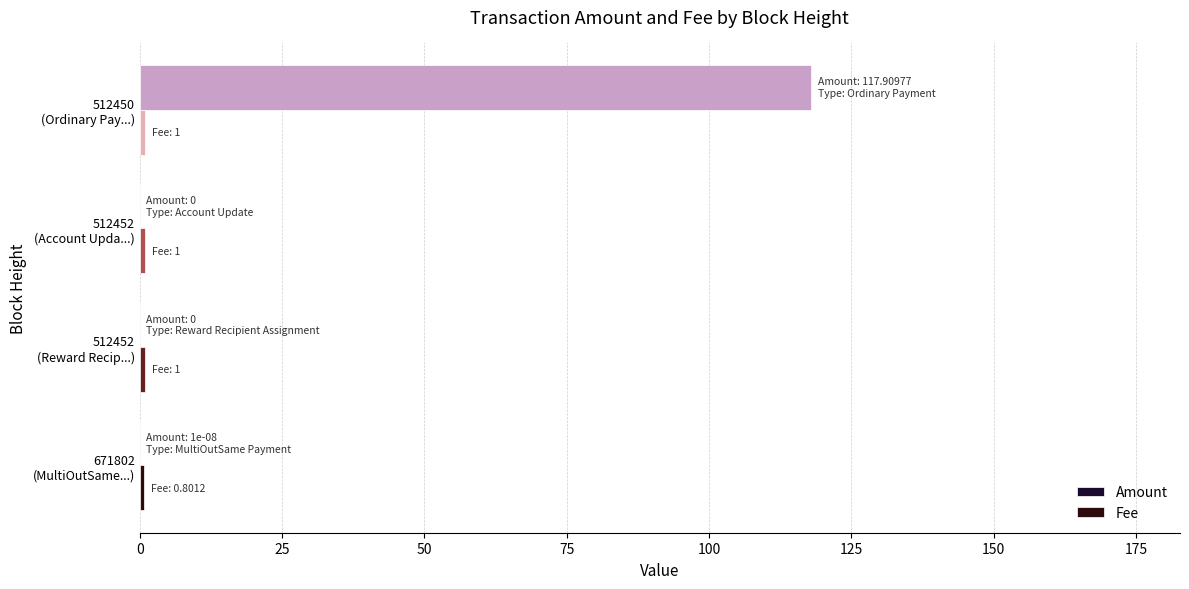

What is the maximum value shown in the chart?

117.9